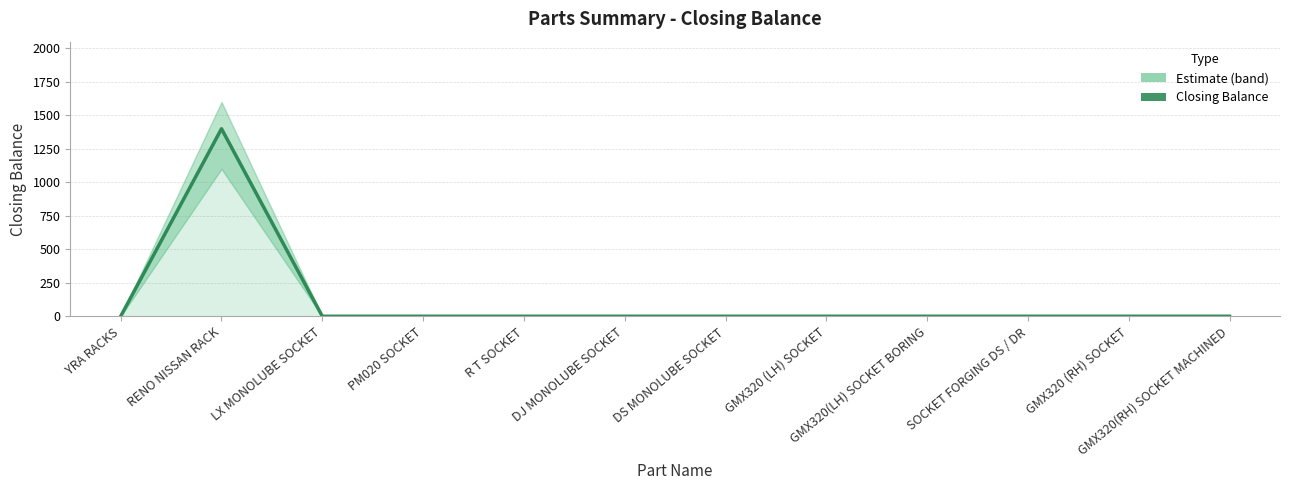

Rank the categories by value from highest to lowest.

RENO NISSAN RACK, YRA RACKS, LX MONOLUBE SOCKET, PM020 SOCKET, R T SOCKET, DJ MONOLUBE SOCKET, DS MONOLUBE SOCKET, GMX320 (LH) SOCKET, GMX320(LH) SOCKET BORING, SOCKET FORGING DS / DR, GMX320 (RH) SOCKET, GMX320(RH) SOCKET MACHINED